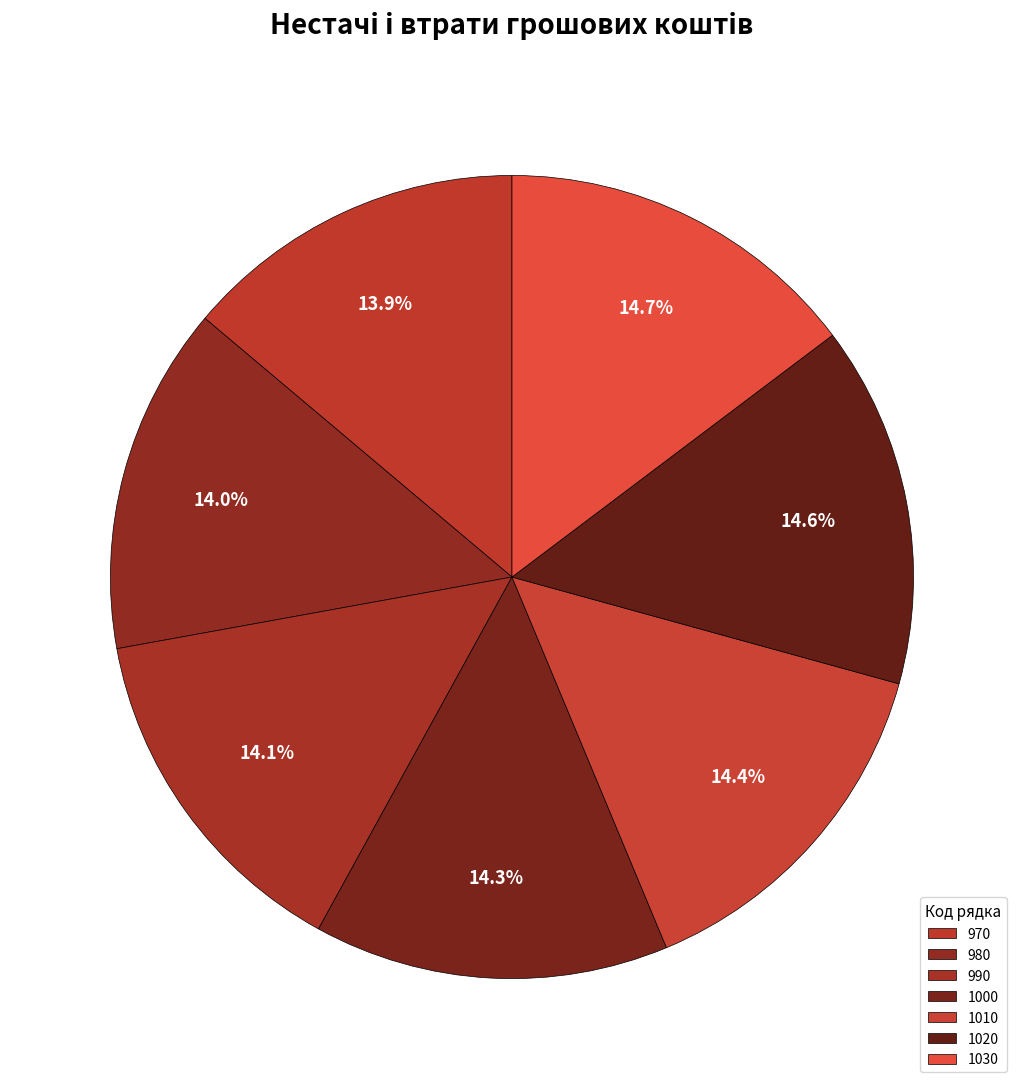

Count the number of slices in the pie.

7